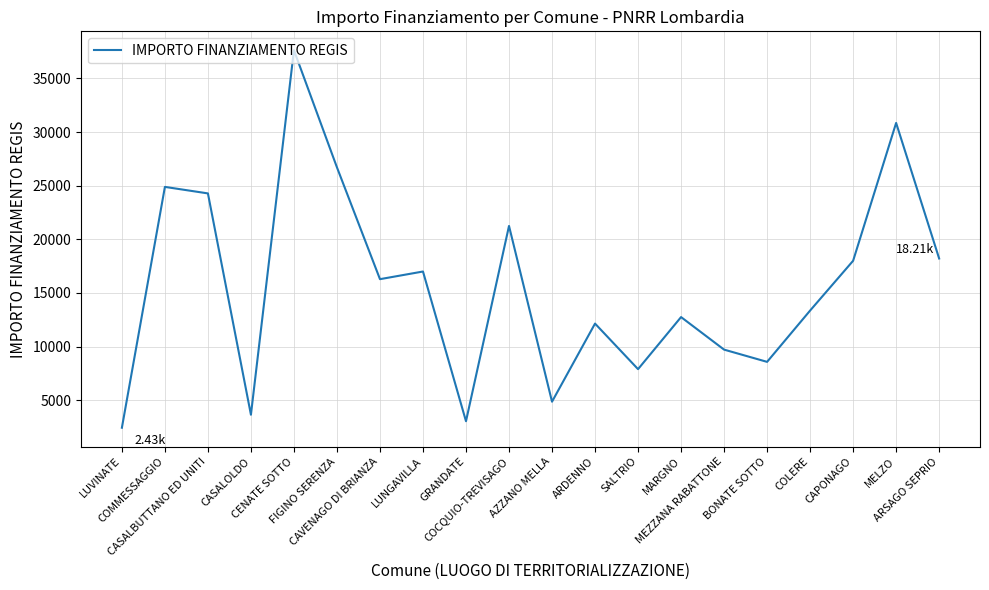

What position from the right is CAPONAGO?

3